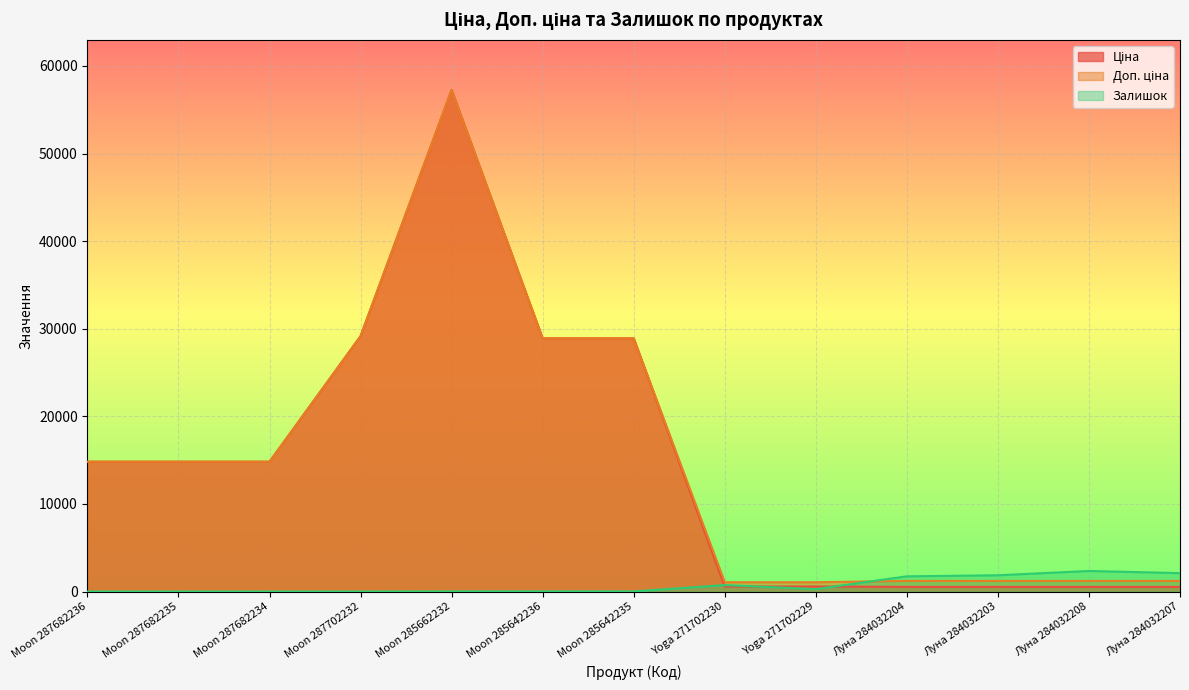

What is the sum of all Залишок values?

9085.0